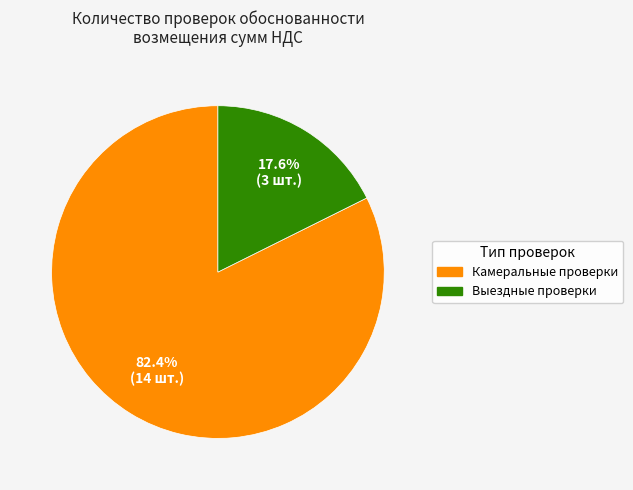

To the nearest percent, what portion does Камеральные проверки represent?

82%